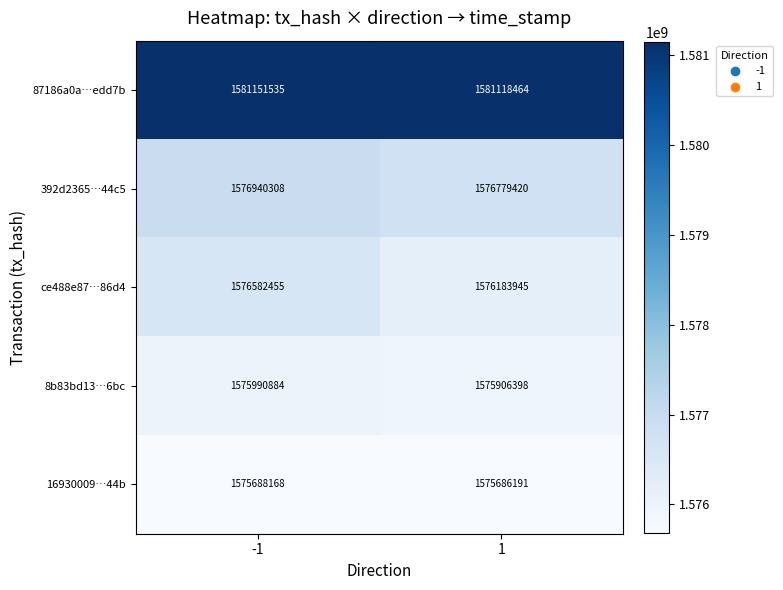

Reading left to right, list all the values displayed in this chart.

87186a0a…edd7b: -1=1581151535	1=1581118464
392d2365…44c5: -1=1576940308	1=1576779420
ce488e87…86d4: -1=1576582455	1=1576183945
8b83bd13…6bc: -1=1575990884	1=1575906398
16930009…44b: -1=1575688168	1=1575686191